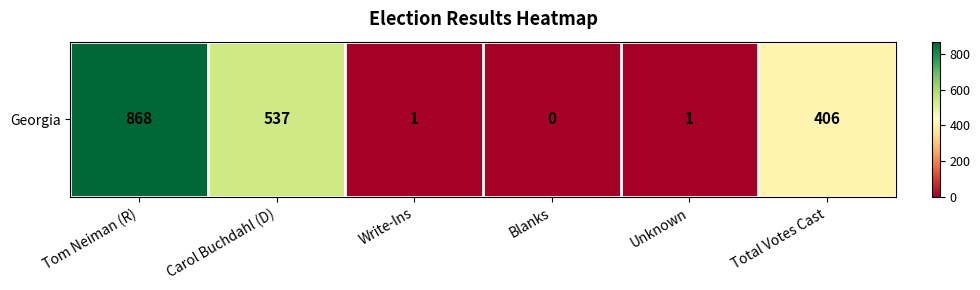

Reading left to right, what are all the values shown in this chart?

Tom Neiman (R)=868	Carol Buchdahl (D)=537	Write-Ins=1	Blanks=0	Unknown=1	Total Votes Cast=406